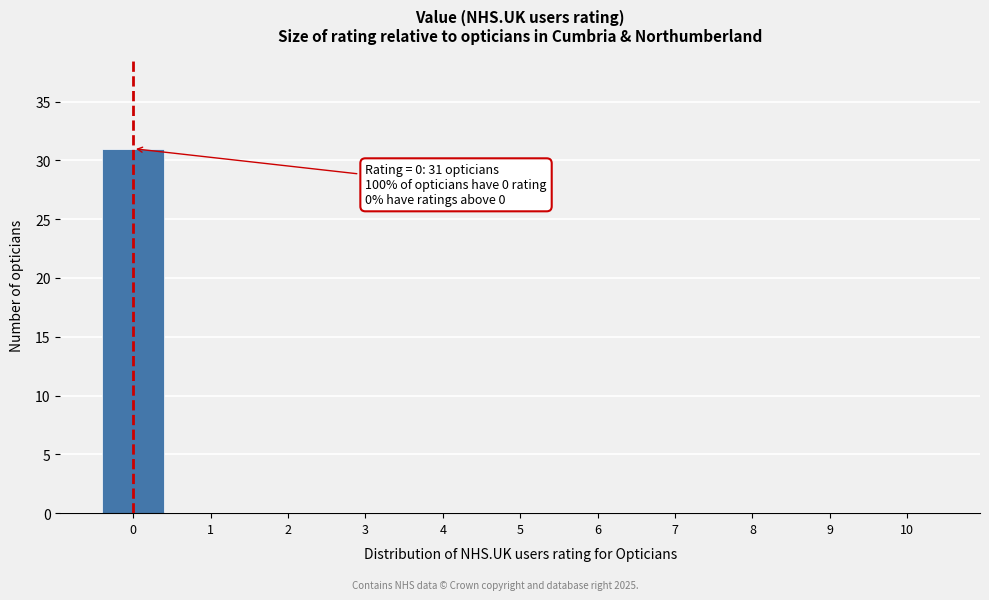

Over which range of the x-axis is the bar tallest?

-0.5 to 0.5